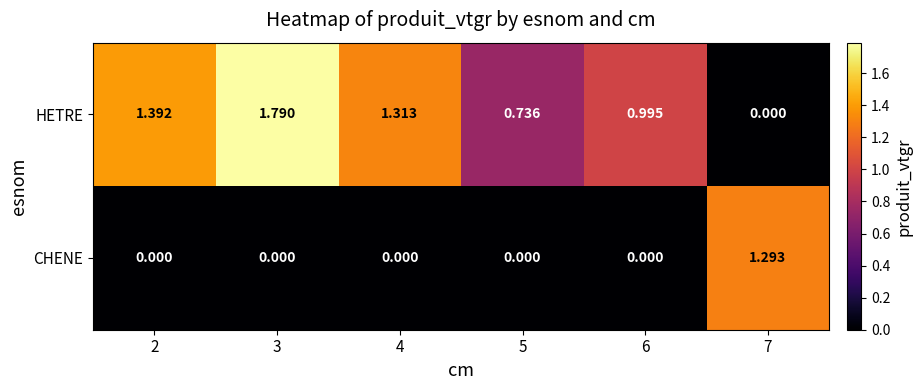

Rank the categories by CHENE value from highest to lowest.

7, 2, 3, 4, 5, 6